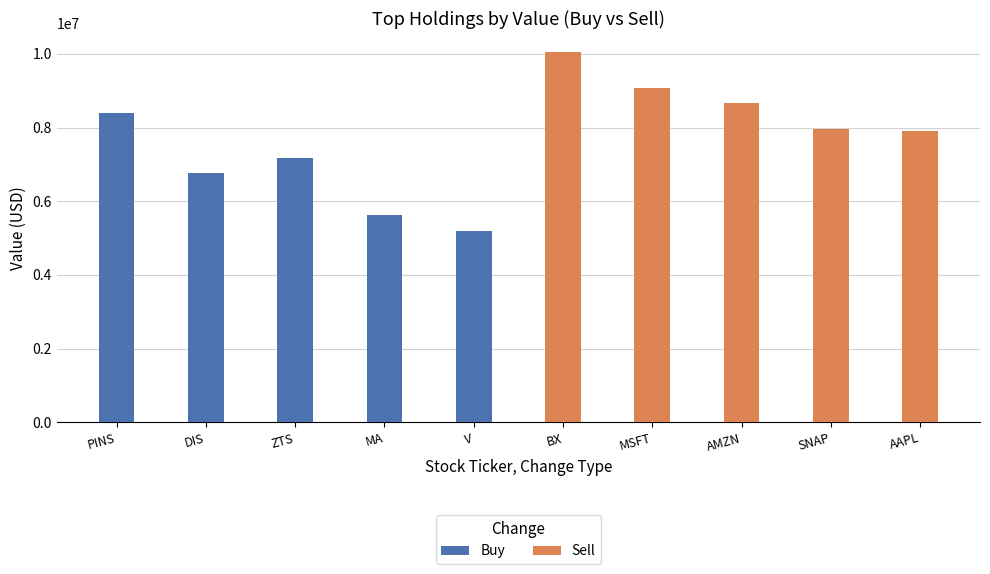

Rank the series at MA from highest to lowest value.

Sell, Buy